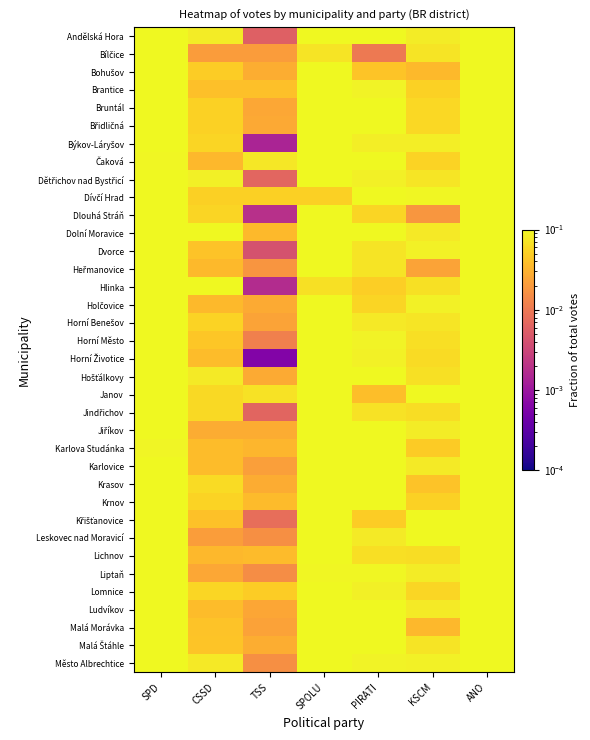

At which category does the chart reach its minimum across all series?

TSS